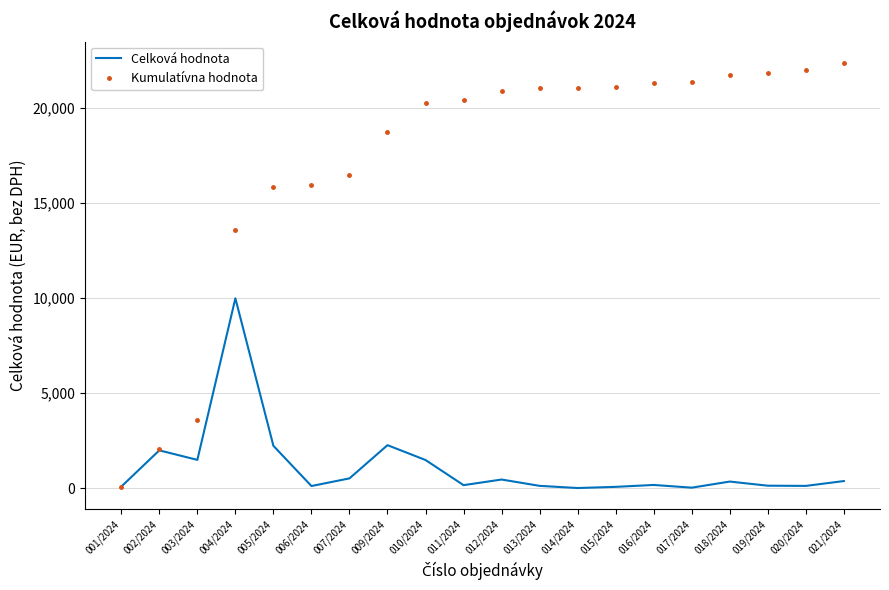

Which series has the widest spread of values?

Kumulatívna hodnota